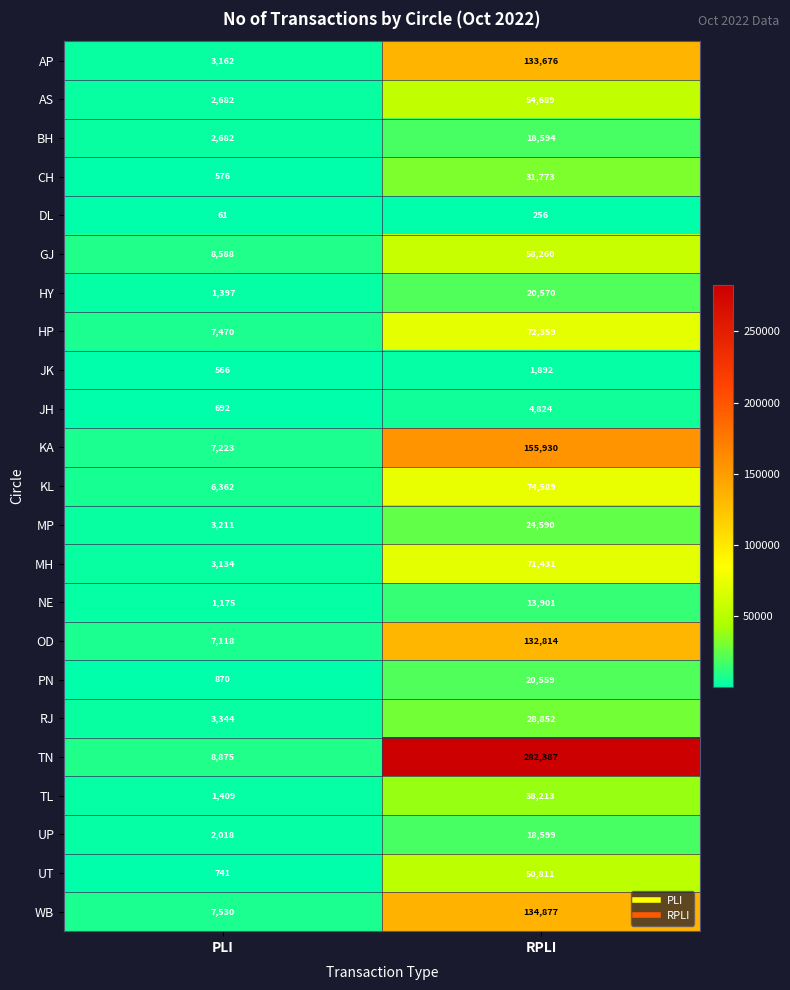

Where is UP nearest to the value 10308?

PLI